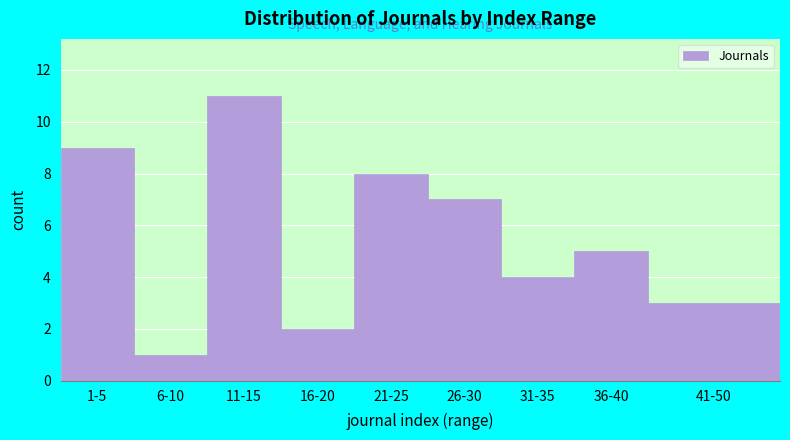

Reading left to right, what are all the values shown in this chart?

9	1	11	2	8	7	4	5	3